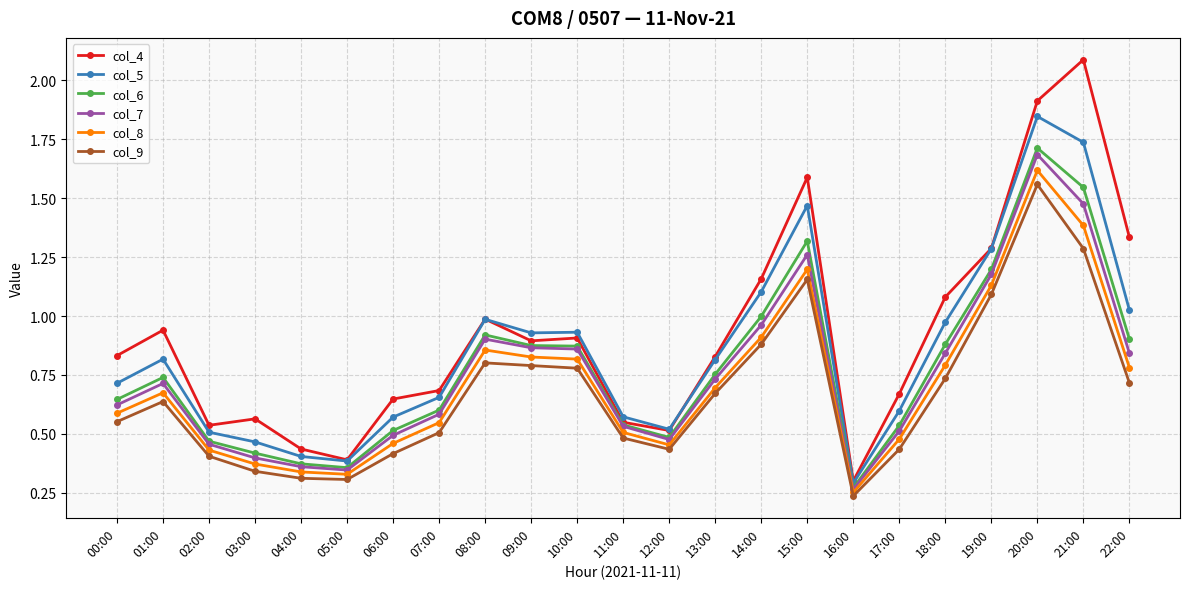

What is the difference between the maximum and minimum values in the col_7 series?

1.4